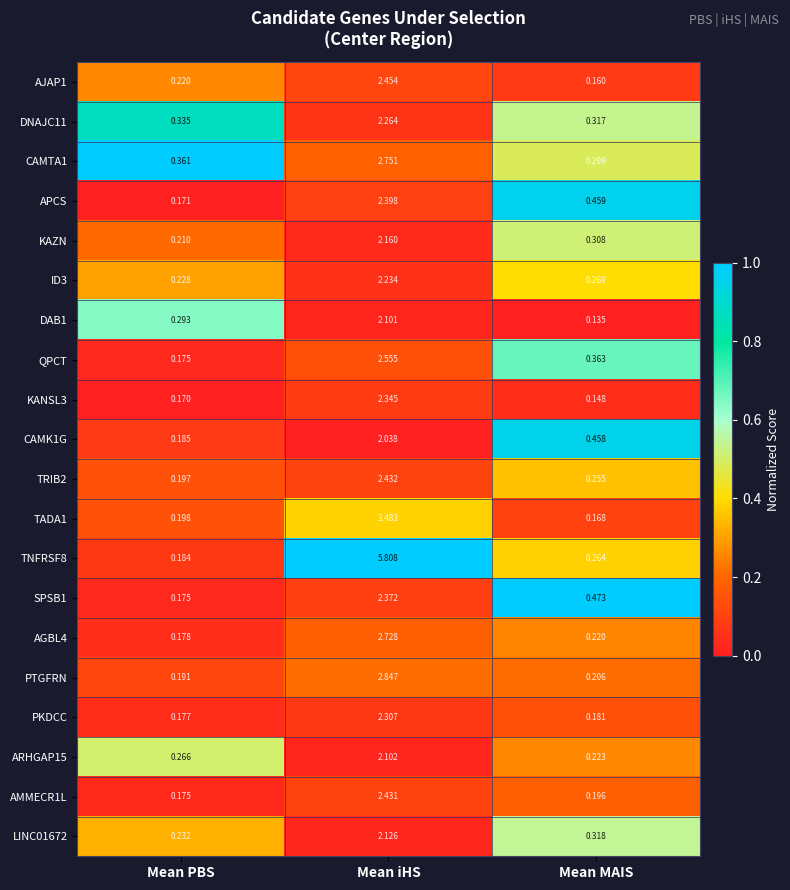

At which category is the sum across all series the highest?

Mean iHS